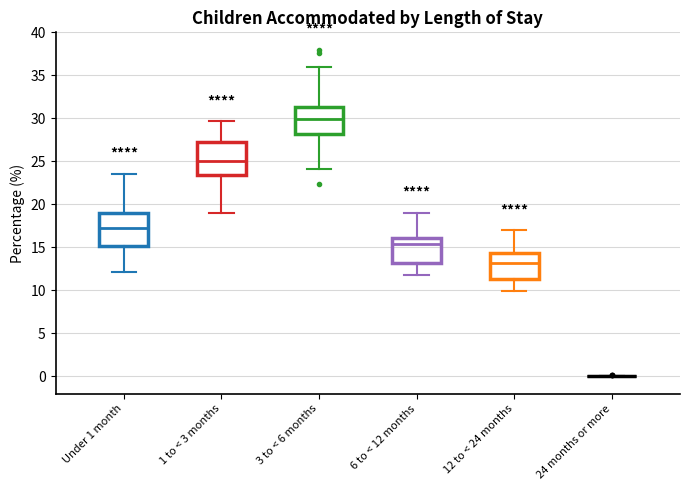

Where is the lower edge of the box for 6 to < 12 months on the y-axis? The values are not printed on the chart, so give them approximately, as read against the axis.

13.0